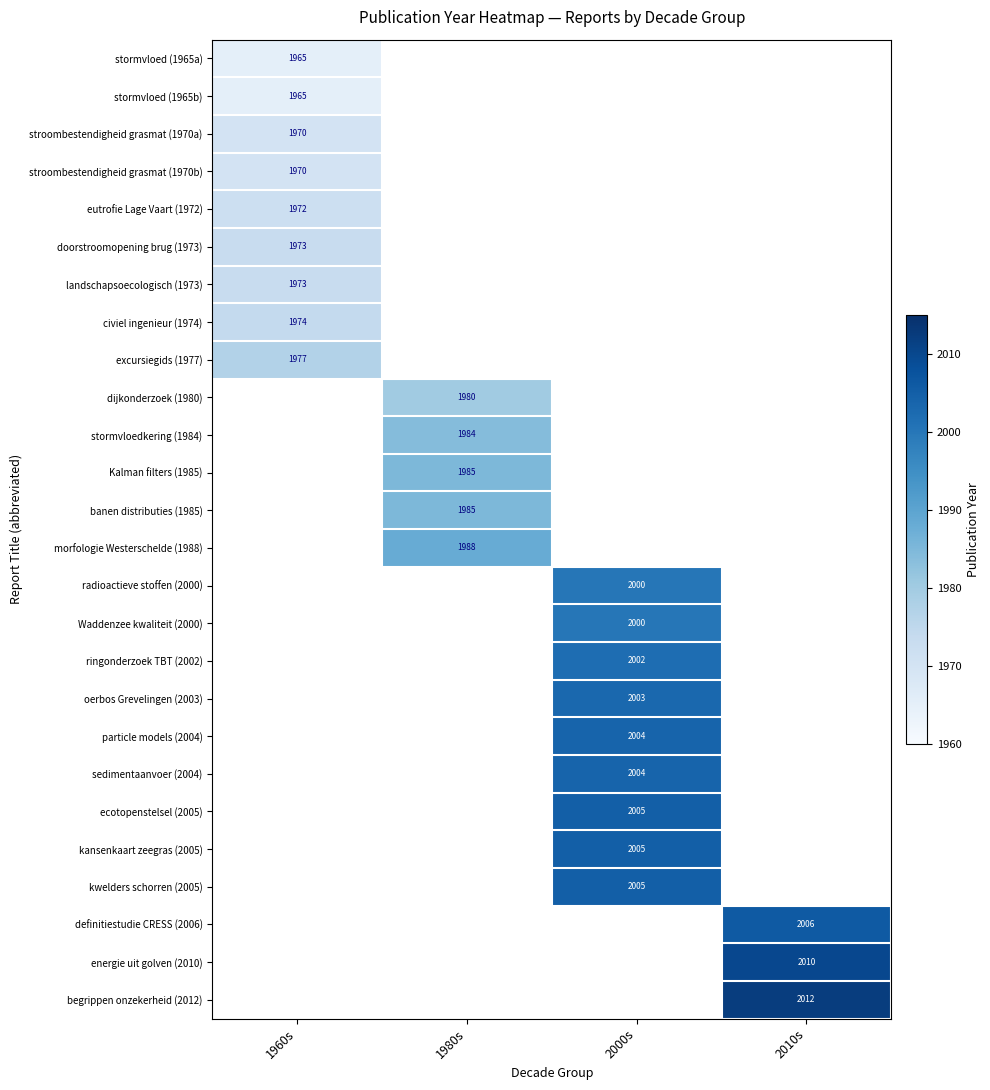

What is the minimum value shown in the chart?

1965.0